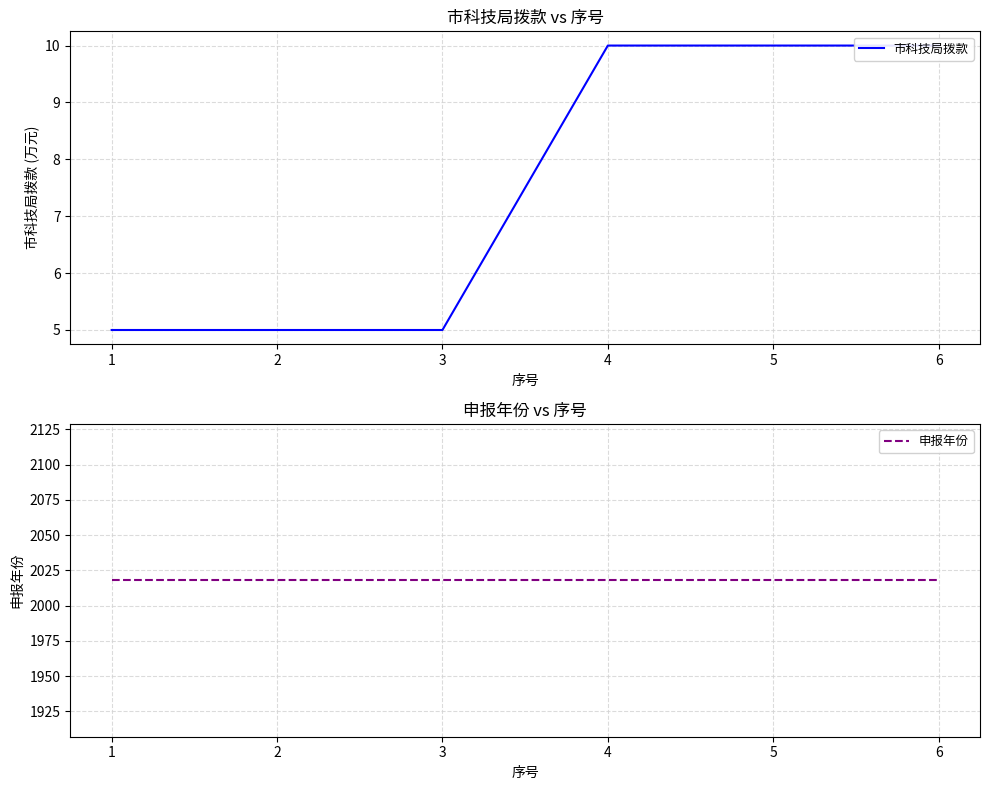

What is the sum of the 申报年份 values at 0 and 1?

4036